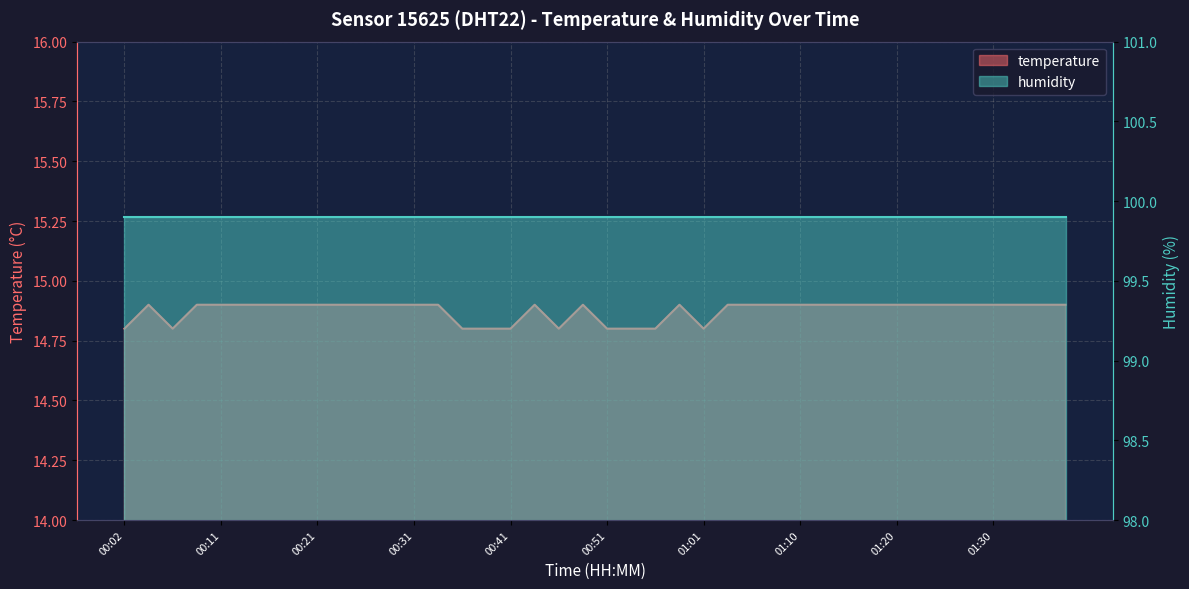

Reading left to right, list all the values displayed in this chart.

00:02=14.8	00:04=14.9	00:07=14.8	00:09=14.9	00:11=14.9	00:14=14.9	00:16=14.9	00:19=14.9	00:21=14.9	00:24=14.9	00:26=14.9	00:29=14.9	00:31=14.9	00:34=14.9	00:36=14.8	00:39=14.8	00:41=14.8	00:43=14.9	00:46=14.8	00:48=14.9	00:51=14.8	00:53=14.8	00:56=14.8	00:58=14.9	01:01=14.8	01:03=14.9	01:05=14.9	01:08=14.9	01:10=14.9	01:13=14.9	01:15=14.9	01:18=14.9	01:20=14.9	01:22=14.9	01:25=14.9	01:27=14.9	01:30=14.9	01:32=14.9	01:35=14.9	01:37=14.9